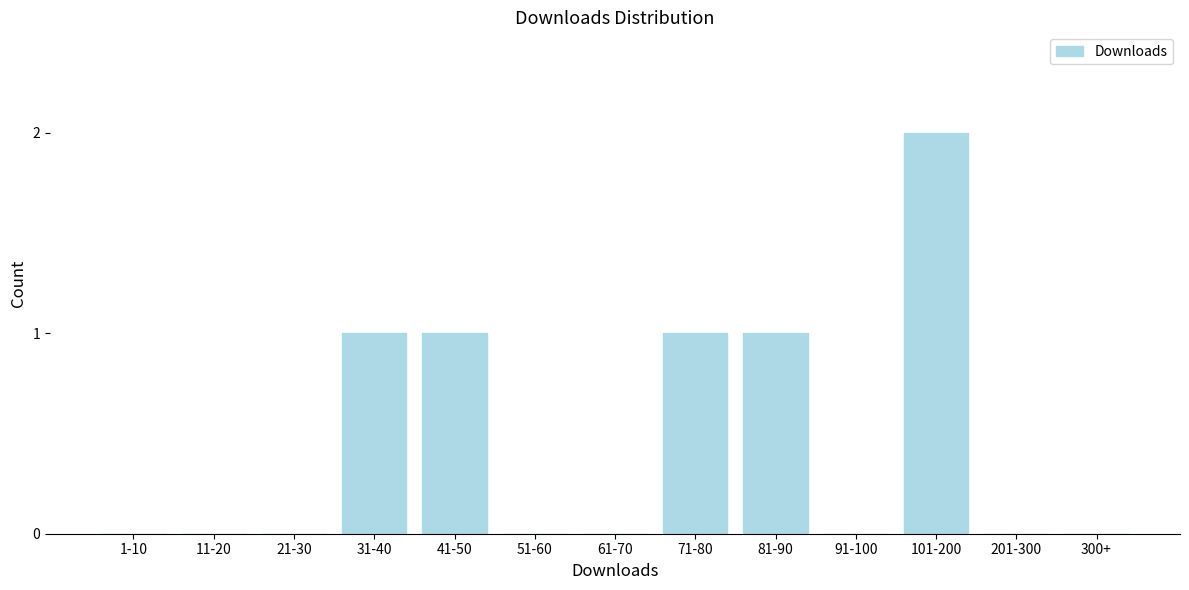

Reading left to right, extract all data points from this chart.

1-10=0	11-20=0	21-30=0	31-40=1	41-50=1	51-60=0	61-70=0	71-80=1	81-90=1	91-100=0	101-200=2	201-300=0	300+=0